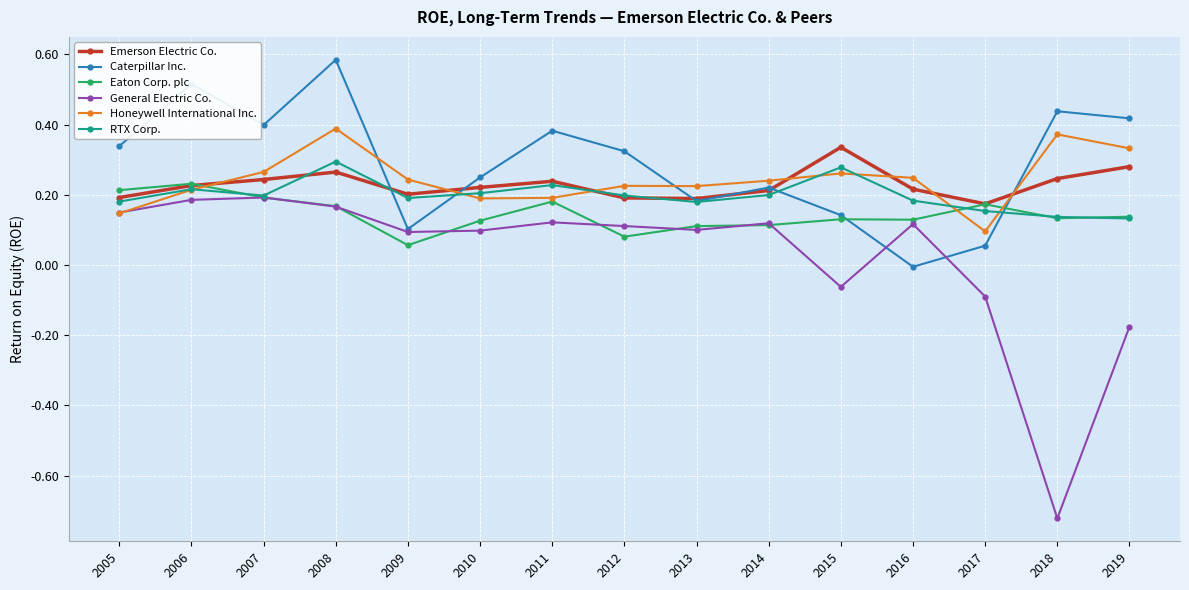

What is the total value across all series at 2008?

1.9